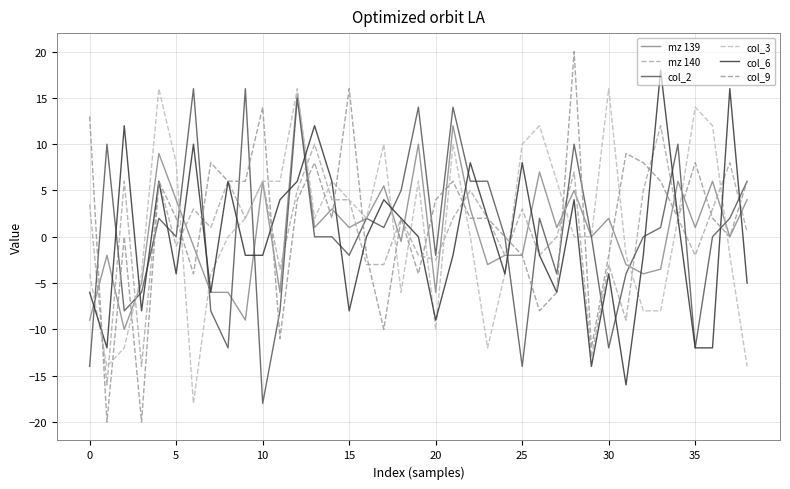

How many lines are shown in the chart?

6